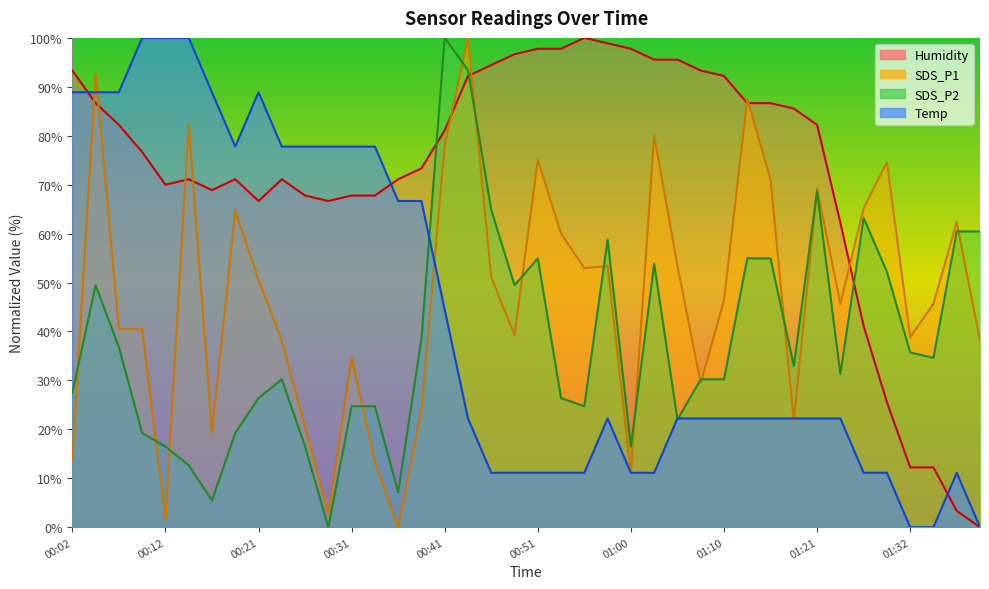

Which series changed the most between 00:04 and 01:16?

Temp